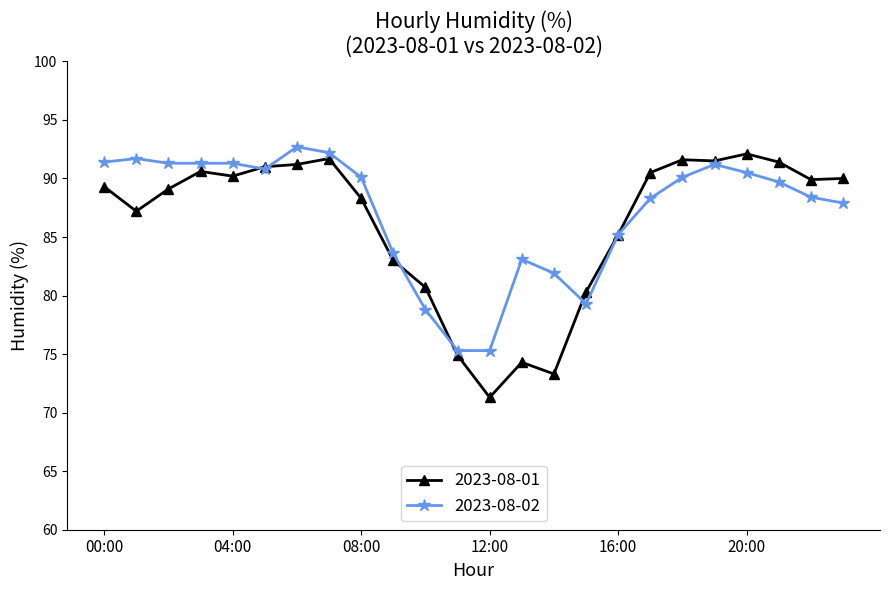

What is the value of the 2023-08-01 point at the 2nd from the left?

87.2